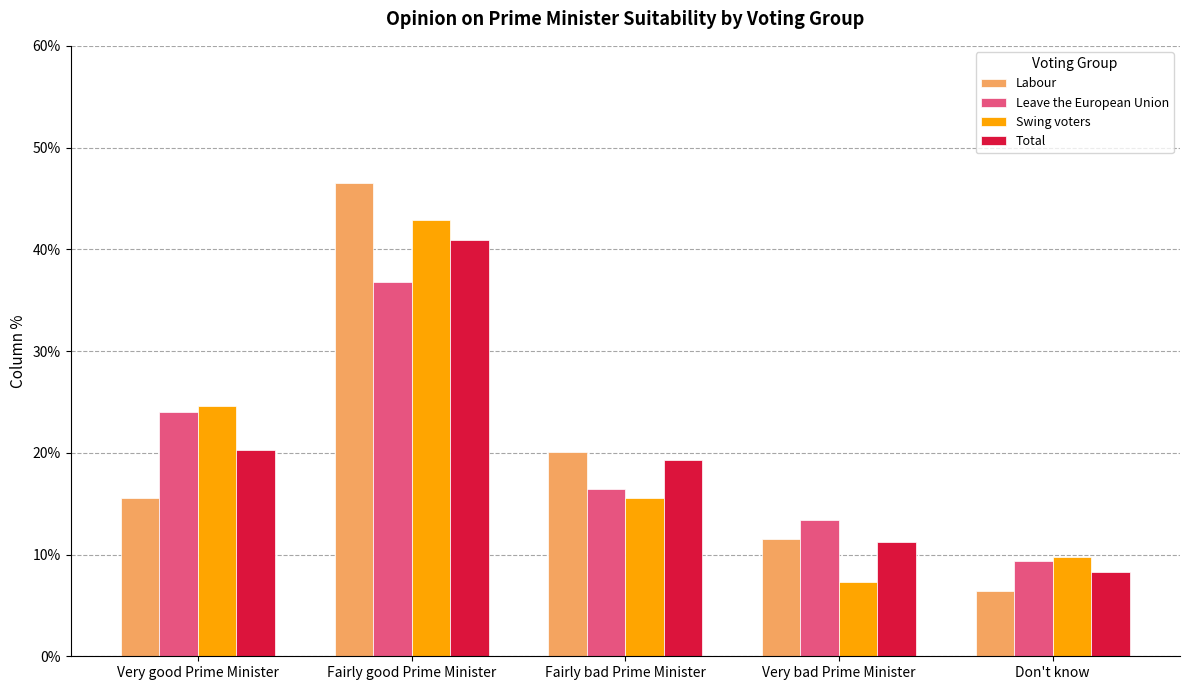

At how many categories does at least one series exceed 0?

5